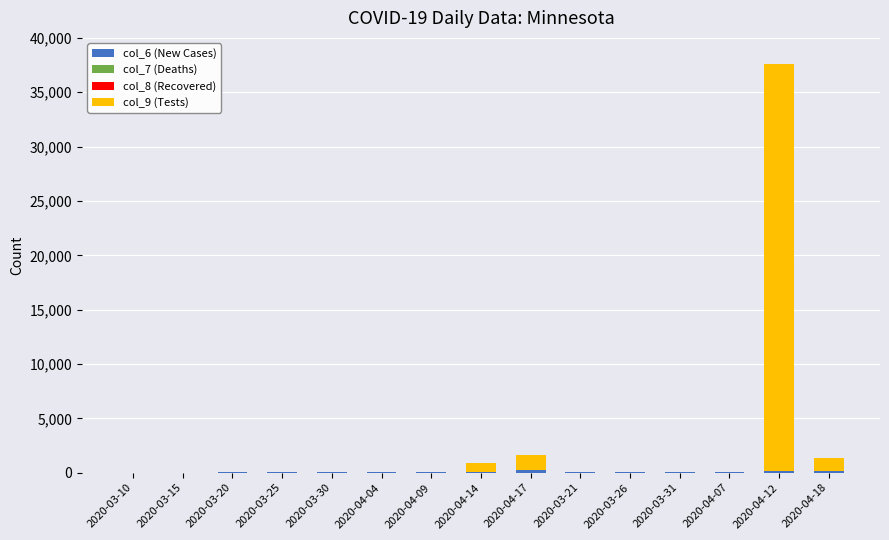

At which category is the sum across all series the highest?

2020-04-12